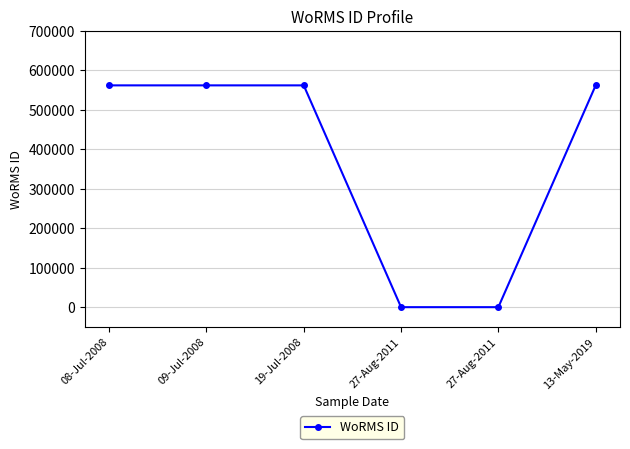

How many lines are shown in the chart?

1